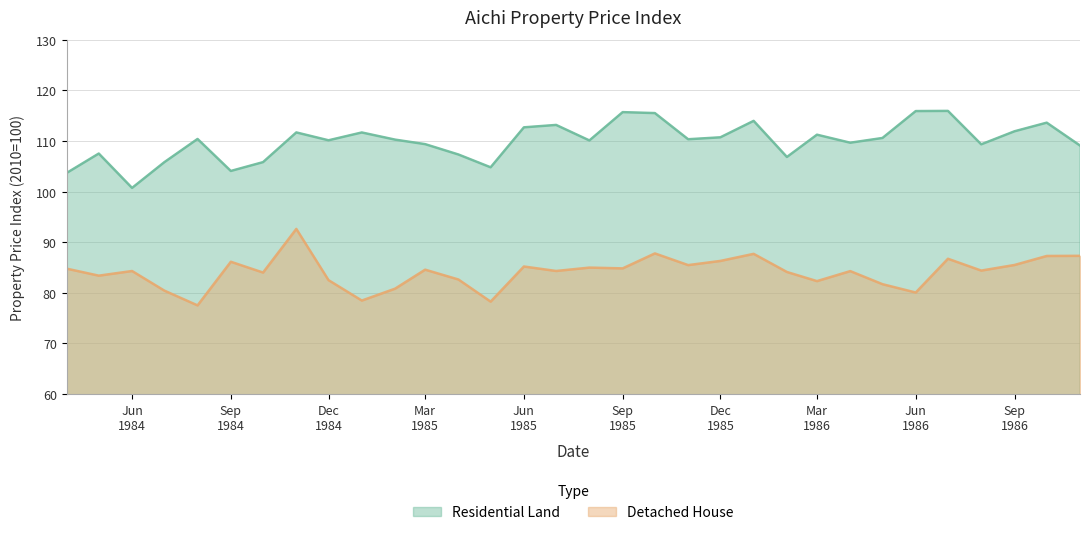

Rank the series by their maximum value, from lowest to highest.

Detached House, Residential Land